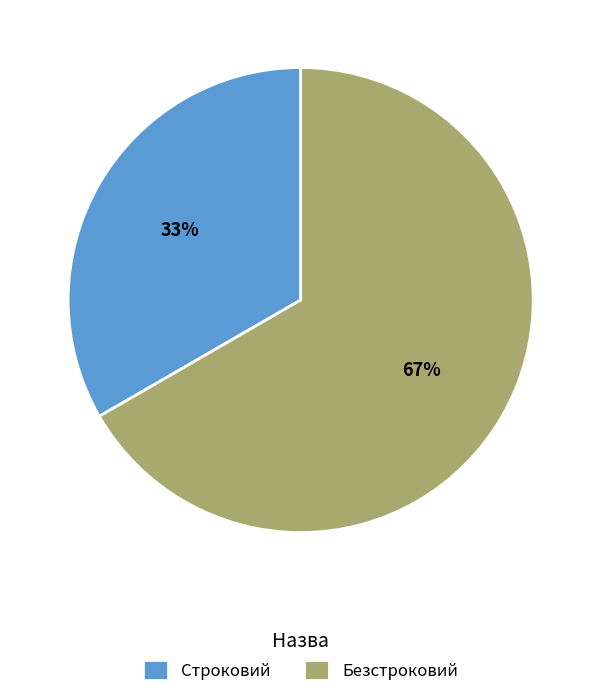

Which has a higher value, Строковий or Безстроковий?

Безстроковий